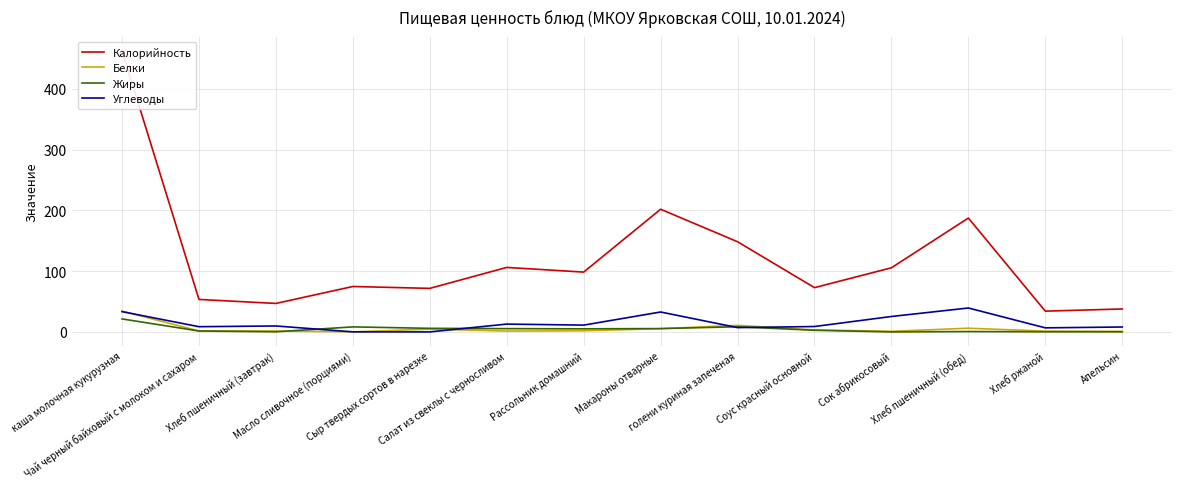

True or false: Белки has more than 1 points higher than both neighbors.

True